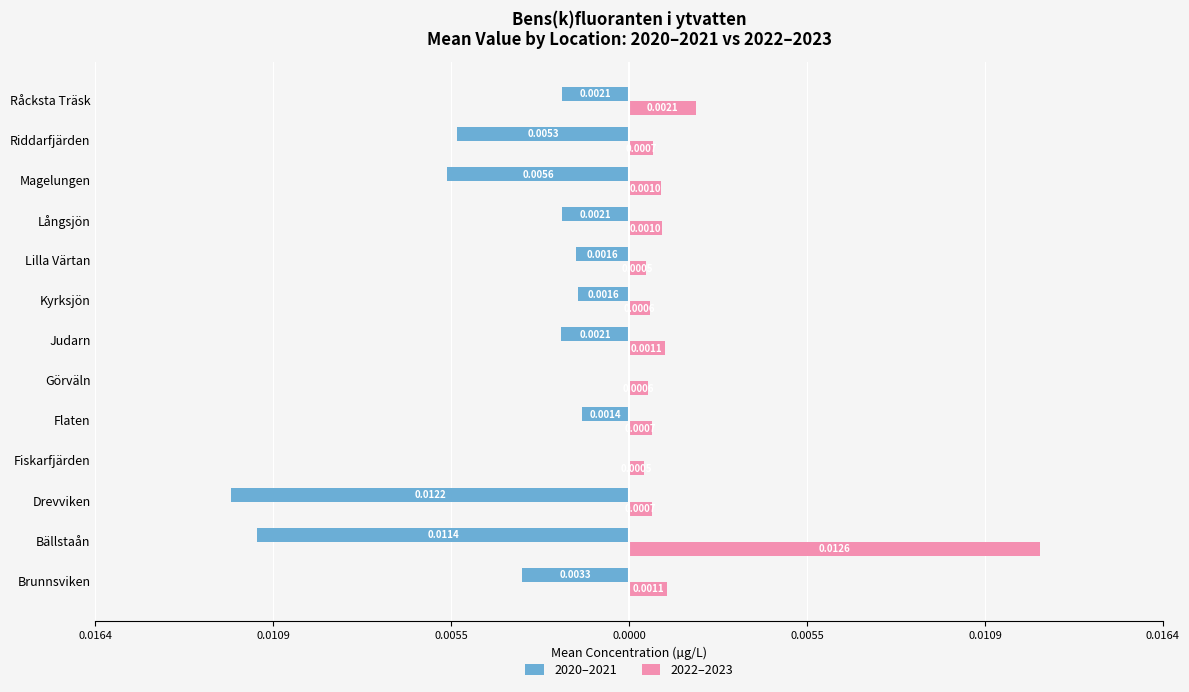

What are all the series names shown in the legend?

2020–2021, 2022–2023